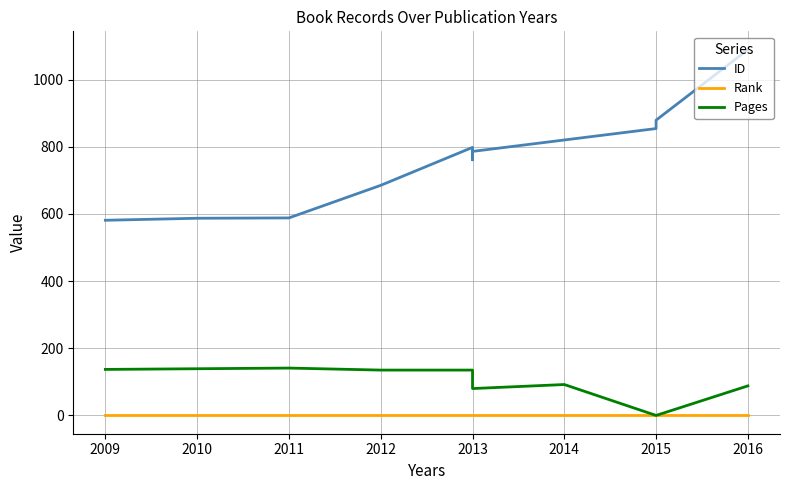

What are all the series names shown in the legend?

ID, Rank, Pages